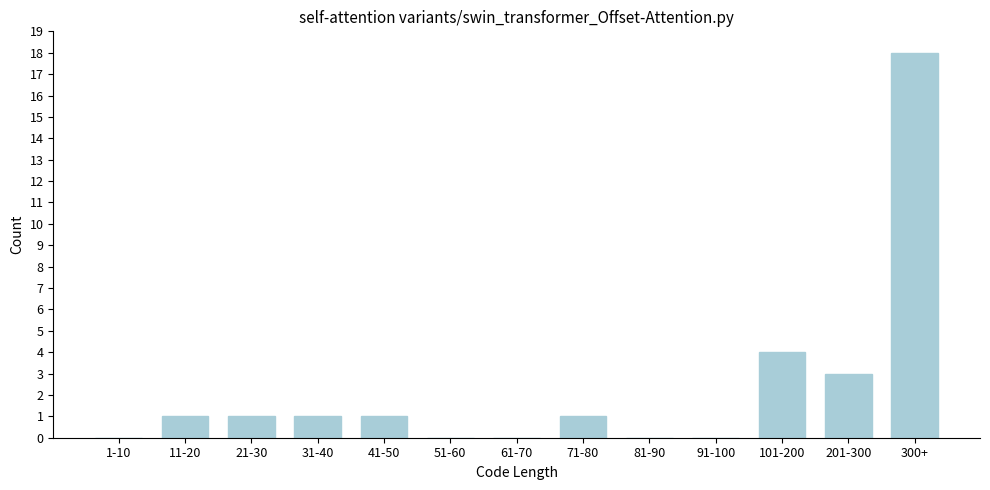

Reading left to right, extract all data points from this chart.

1-10=0	11-20=1	21-30=1	31-40=1	41-50=1	51-60=0	61-70=0	71-80=1	81-90=0	91-100=0	101-200=4	201-300=3	300+=18